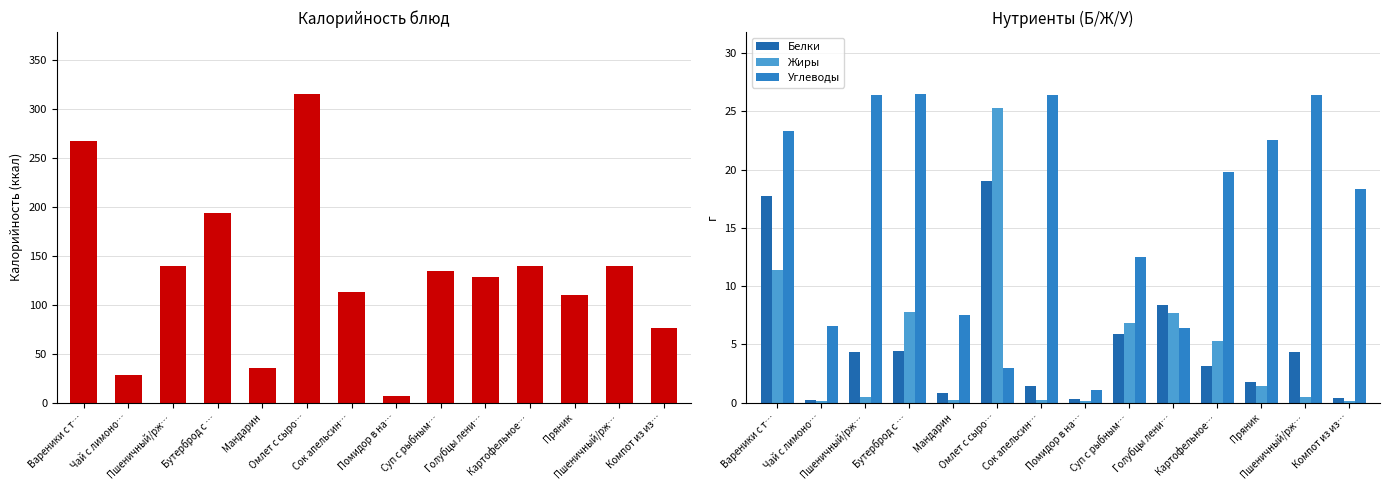

Between Вареники с т… and Пшеничный/рж…, which series saw the biggest shift?

Калорийность